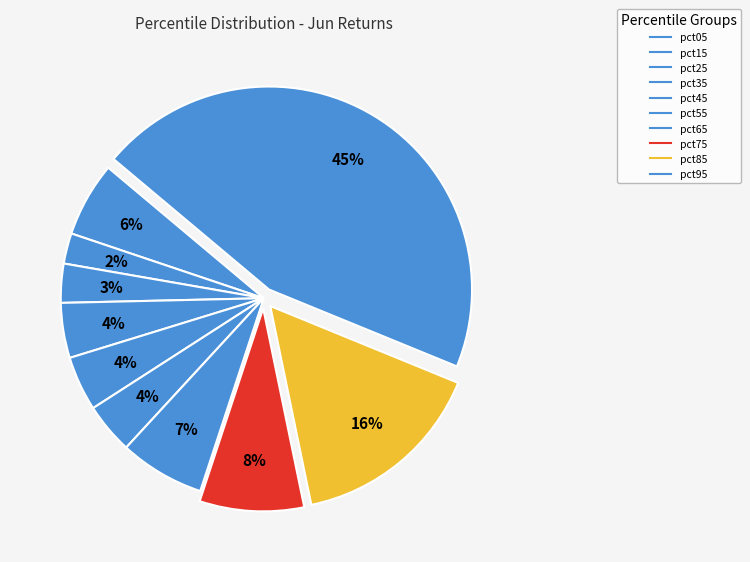

What is the smallest slice in the pie chart?

pct15